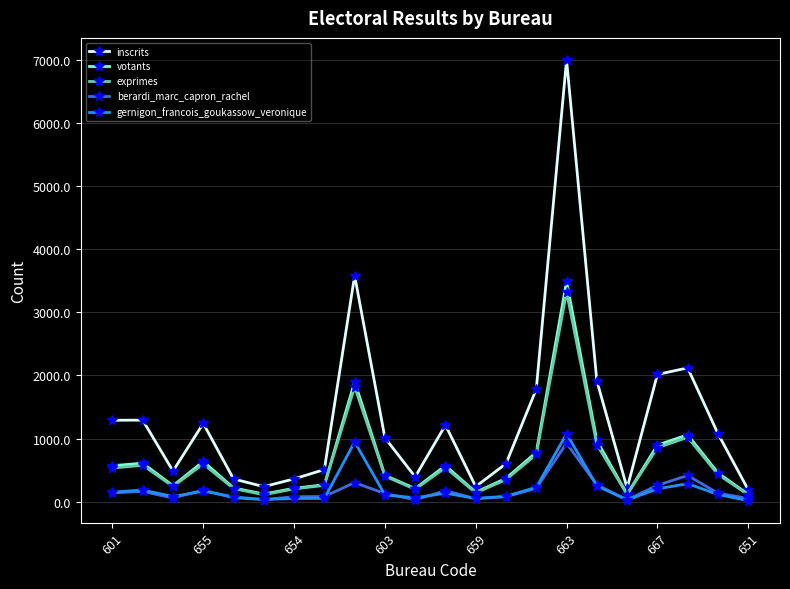

Which series has the largest range (max minus min)?

inscrits